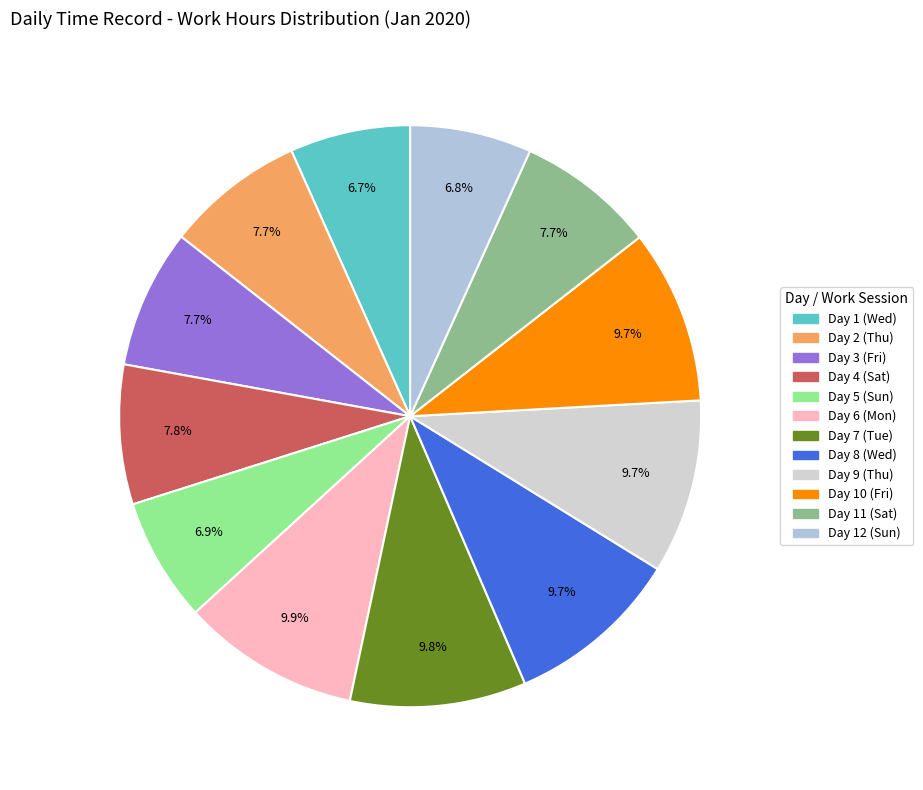

Combined, what portion of the pie is Day 12 (Sun) and Day 10 (Fri)?

16.4%